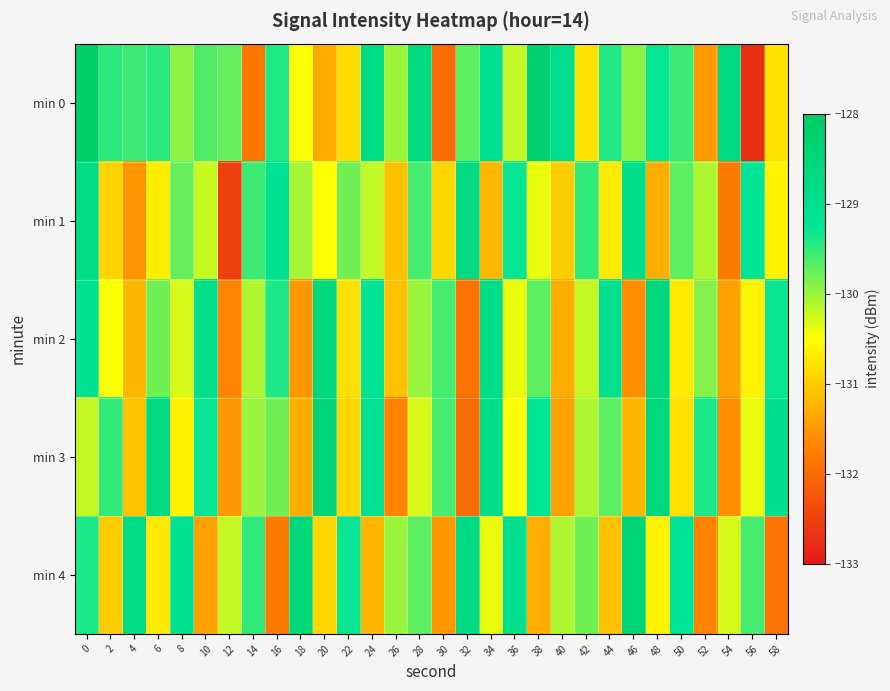

Reading left to right, transcribe all the data shown in this chart.

min 0: 0=-128.1	2=-129.5	4=-129.5	6=-129.5	8=-129.9	10=-129.6	12=-129.7	14=-131.8	16=-129.4	18=-130.5	20=-131.3	22=-130.8	24=-128.8	26=-130.0	28=-128.7	30=-132.0	32=-129.7	34=-129.1	36=-130.2	38=-128.3	40=-129.0	42=-130.8	44=-129.4	46=-129.9	48=-129.3	50=-129.5	52=-131.5	54=-128.7	56=-132.7	58=-130.8
min 1: 0=-128.8	2=-130.9	4=-131.5	6=-130.7	8=-129.7	10=-130.2	12=-132.5	14=-129.5	16=-129.1	18=-130.1	20=-130.5	22=-129.8	24=-130.2	26=-131.1	28=-129.6	30=-130.9	32=-128.7	34=-131.2	36=-129.3	38=-130.4	40=-131.0	42=-129.5	44=-130.7	46=-128.9	48=-131.3	50=-129.7	52=-130.1	54=-131.8	56=-129.2	58=-130.6
min 2: 0=-129.1	2=-130.5	4=-131.2	6=-129.8	8=-130.3	10=-128.9	12=-131.7	14=-130.1	16=-129.4	18=-131.5	20=-128.6	22=-130.8	24=-129.2	26=-131.1	28=-130.0	30=-129.6	32=-131.9	34=-128.8	36=-130.4	38=-129.7	40=-131.3	42=-130.2	44=-129.0	46=-131.6	48=-128.5	50=-130.7	52=-129.9	54=-131.4	56=-130.6	58=-129.3
min 3: 0=-130.2	2=-129.5	4=-131.1	6=-128.7	8=-130.6	10=-129.3	12=-131.5	14=-130.0	16=-129.8	18=-131.3	20=-128.4	22=-130.9	24=-129.1	26=-131.7	28=-130.3	30=-129.6	32=-132.0	34=-128.9	36=-130.5	38=-129.2	40=-131.4	42=-130.1	44=-129.7	46=-131.2	48=-128.6	50=-130.8	52=-129.4	54=-131.6	56=-130.4	58=-129.0
min 4: 0=-129.4	2=-131.0	4=-128.8	6=-130.7	8=-129.1	10=-131.4	12=-130.2	14=-129.5	16=-131.8	18=-128.5	20=-130.9	22=-129.3	24=-131.2	26=-130.0	28=-129.7	30=-131.5	32=-128.7	34=-130.4	36=-129.0	38=-131.3	40=-130.1	42=-129.8	44=-131.1	46=-128.4	48=-130.6	50=-129.2	52=-131.7	54=-130.3	56=-129.6	58=-131.9